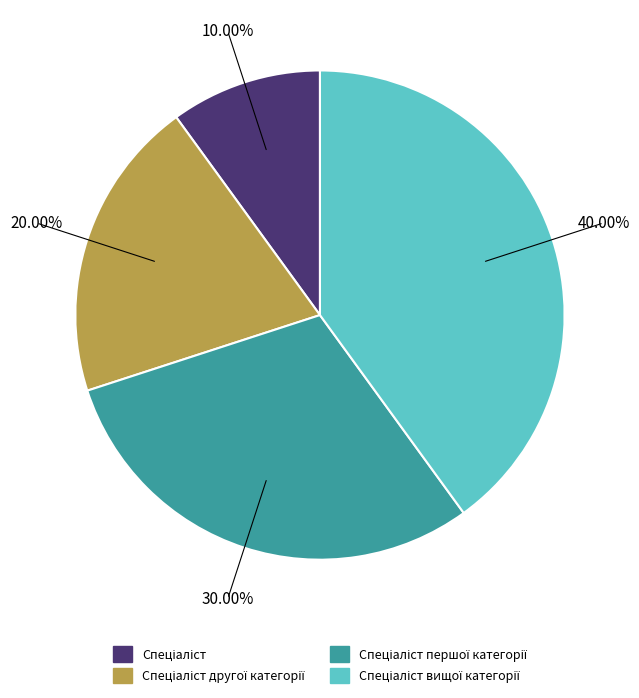

Is there a majority slice in this chart?

No